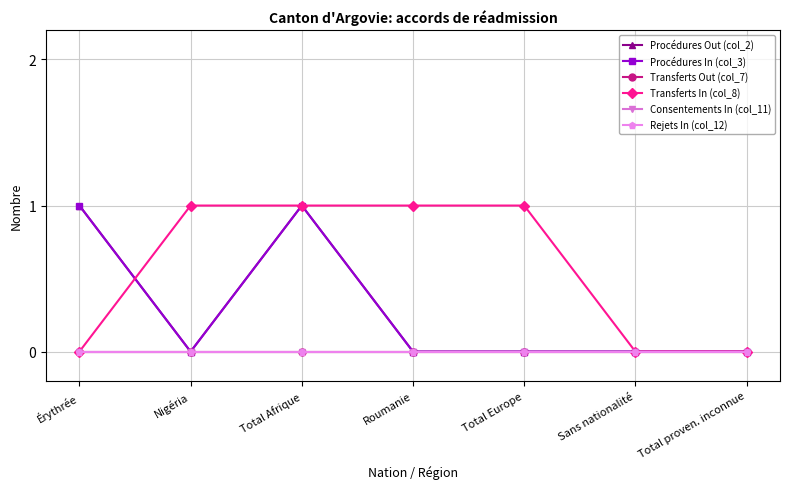

Does the chart have visible grid lines?

Yes